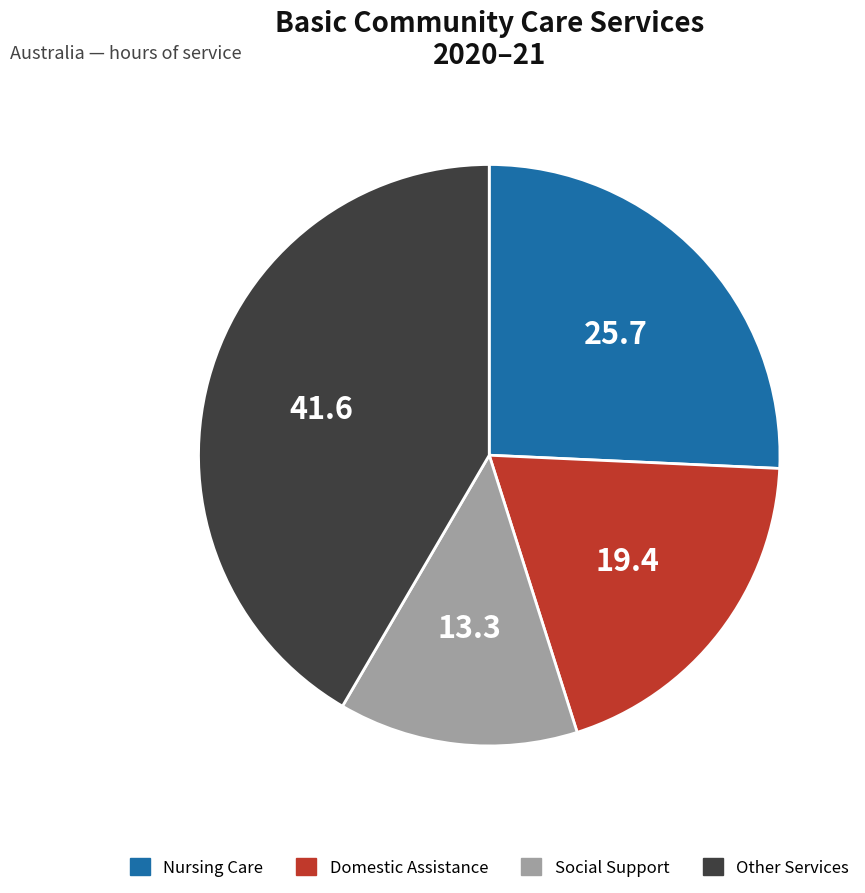

What is the largest slice in the pie chart?

Other Services